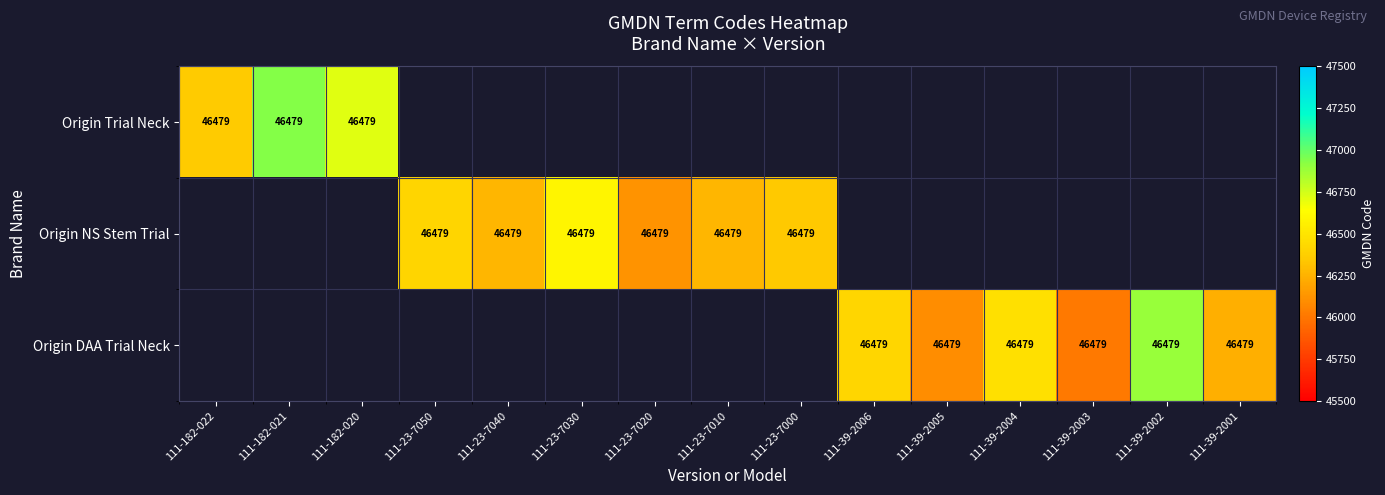

Rank the series by their maximum value, from lowest to highest.

Origin Trial Neck, Origin NS Stem Trial, Origin DAA Trial Neck